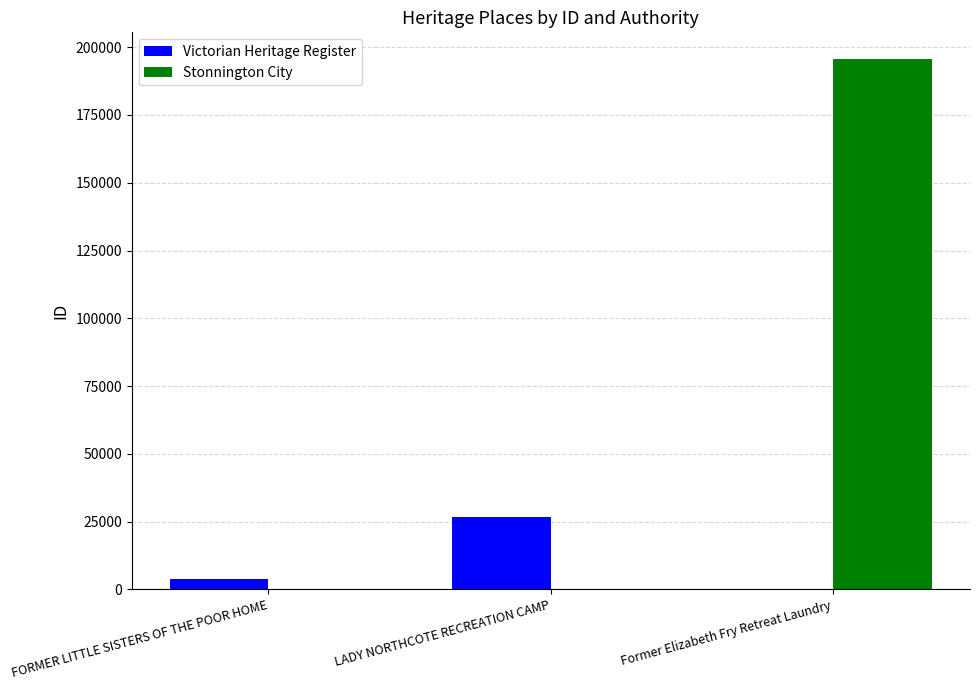

Which series has the largest range (max minus min)?

Stonnington City